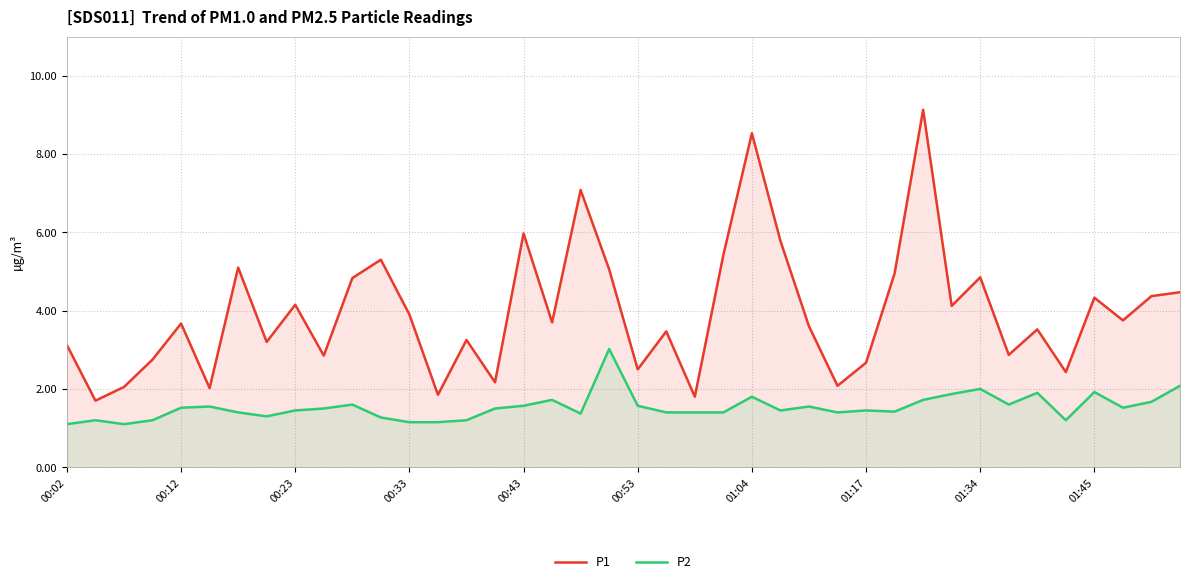

What is the lowest value of the P1 series?

1.7